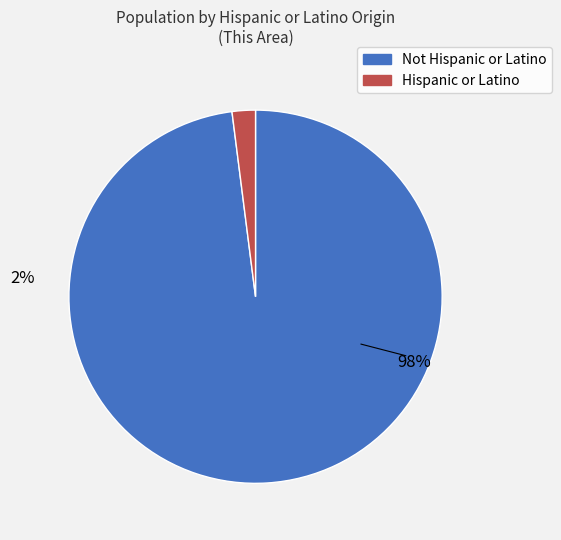

True or false: Not Hispanic or Latino accounts for 88% of the total.

False